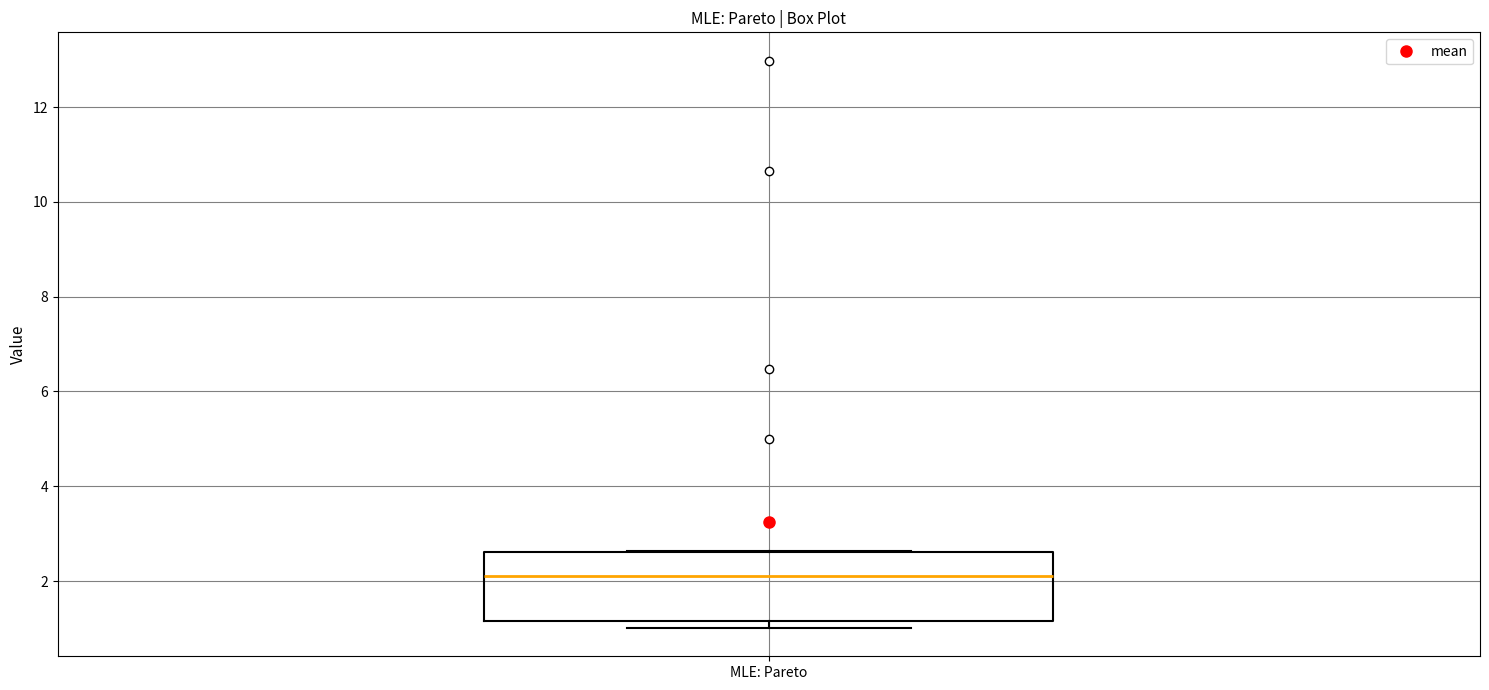

Where does the median line of the box for MLE: Pareto sit on the y-axis? The values are not printed on the chart, so give them approximately, as read against the axis.

2.2